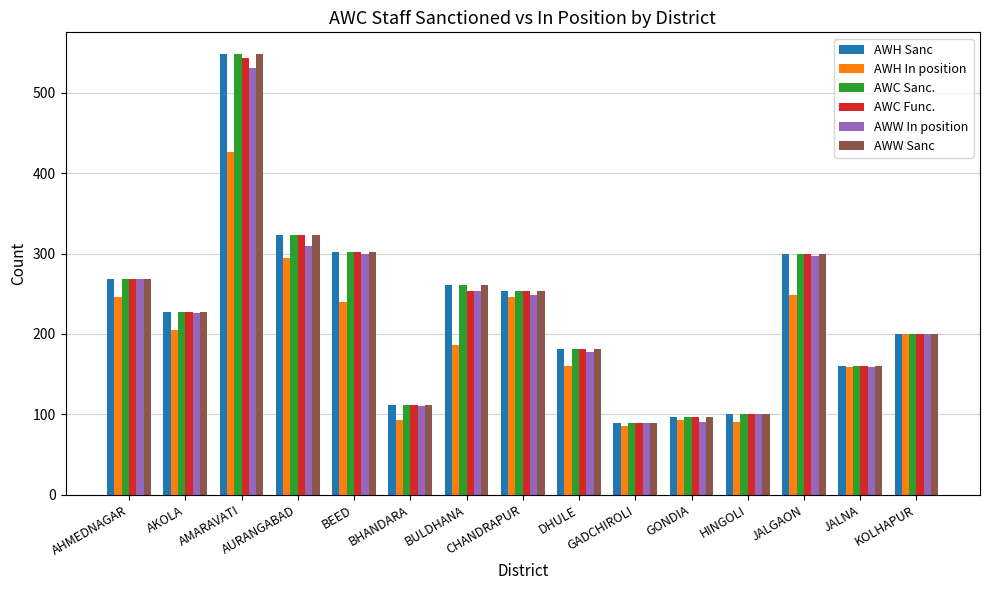

What is the maximum value for AWH In position?

426